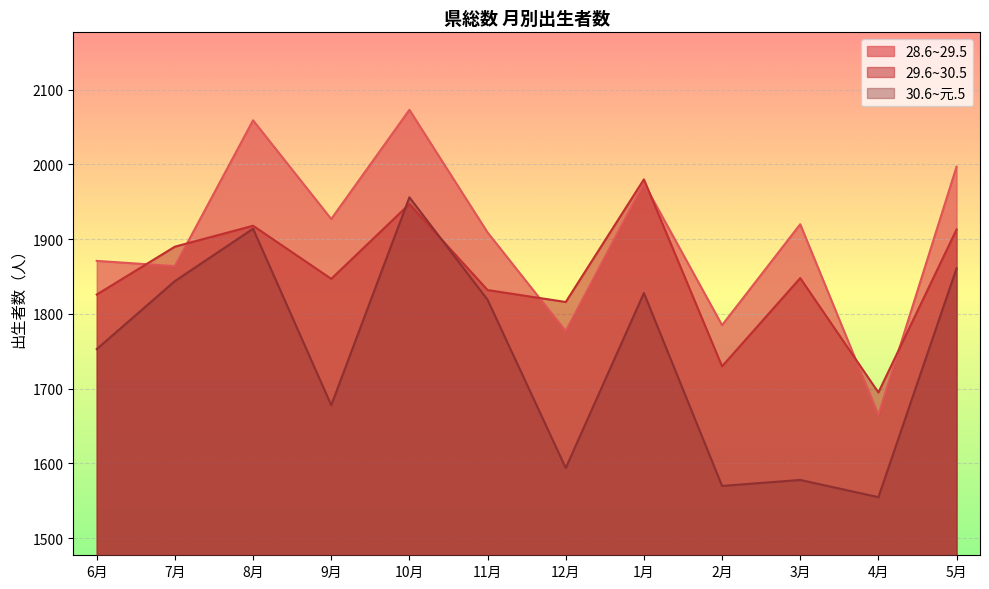

Rank the categories by 28.6~29.5 value from highest to lowest.

10月, 8月, 5月, 1月, 9月, 3月, 11月, 6月, 7月, 2月, 12月, 4月